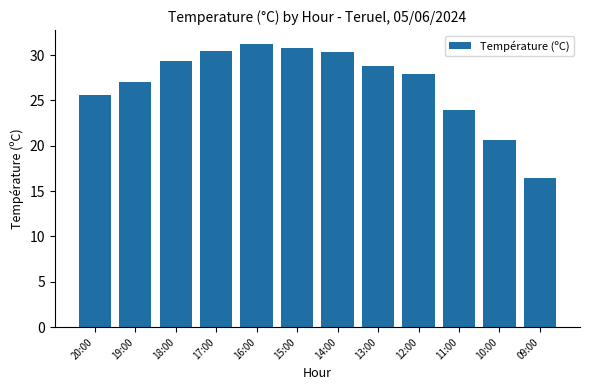

Approximately how many times larger is the value at 15:00 compared to 18:00?

1.1